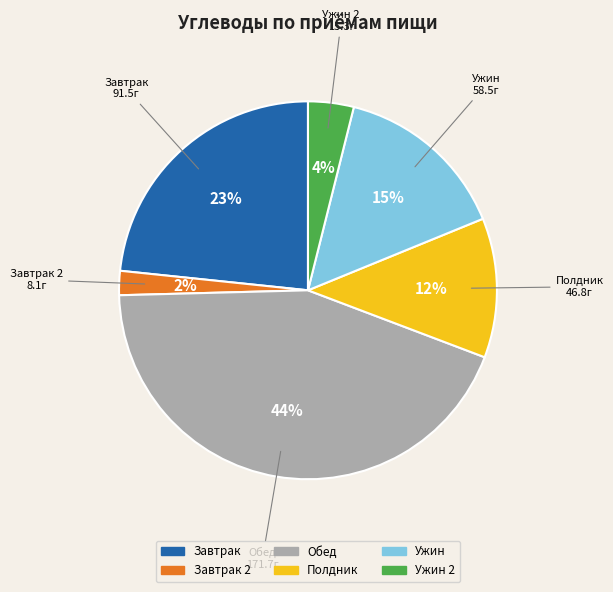

To the nearest percent, what is the average slice percentage?

17%